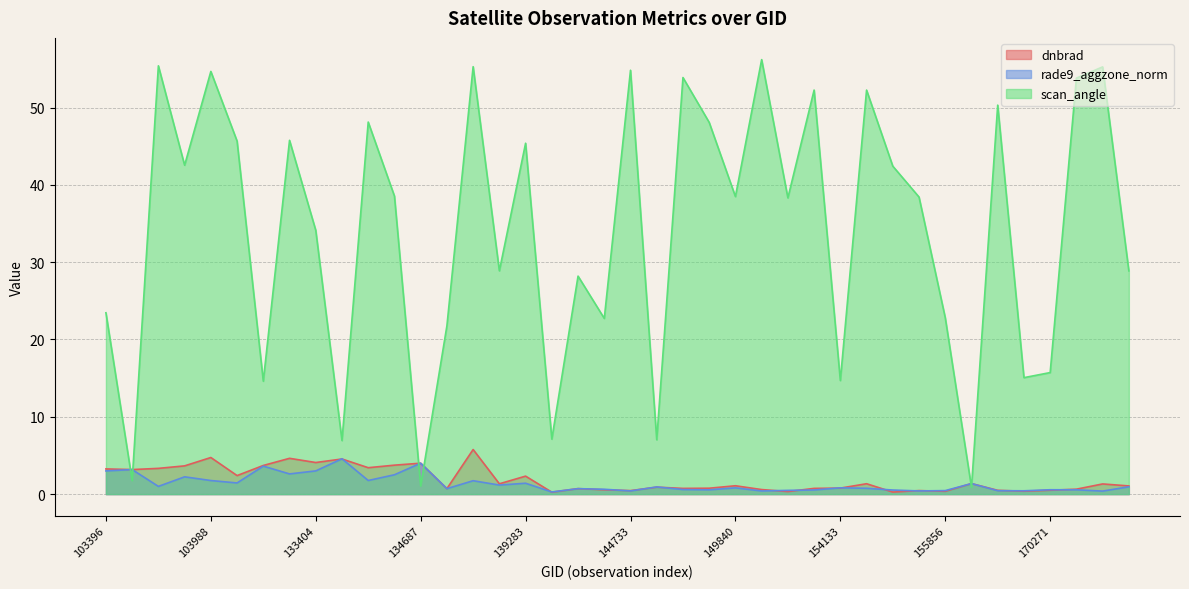

Where do scan_angle and dnbrad first cross each other?

103396 and 103515